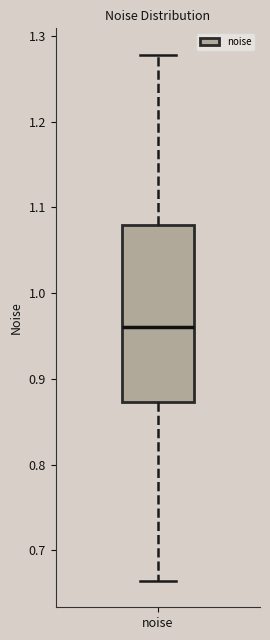

Where is the upper edge of the box for noise on the y-axis? The values are not printed on the chart, so give them approximately, as read against the axis.

1.08